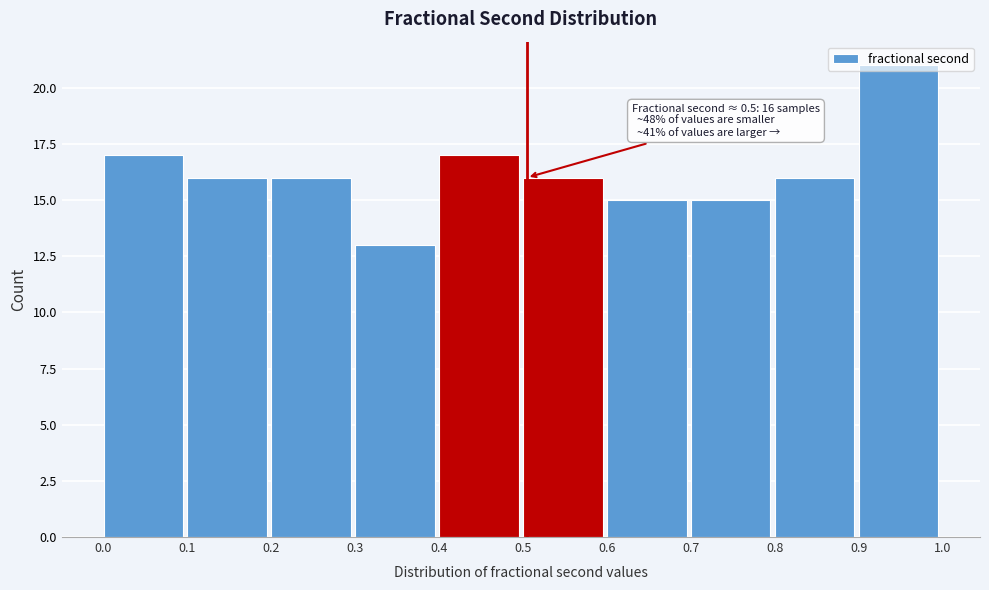

What is the ratio of the value at 0.1 to the value at 0.8?

1.0